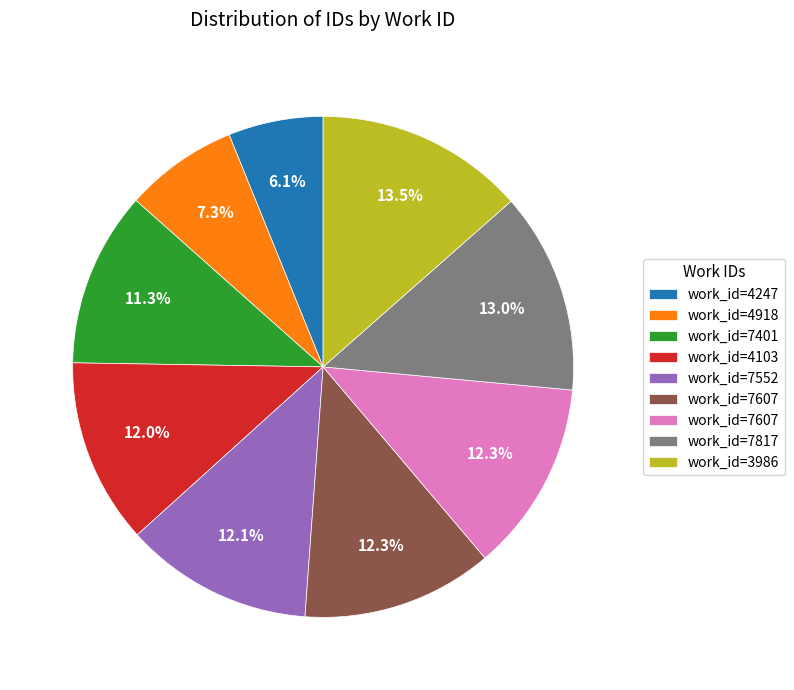

Does any single category account for the majority?

No